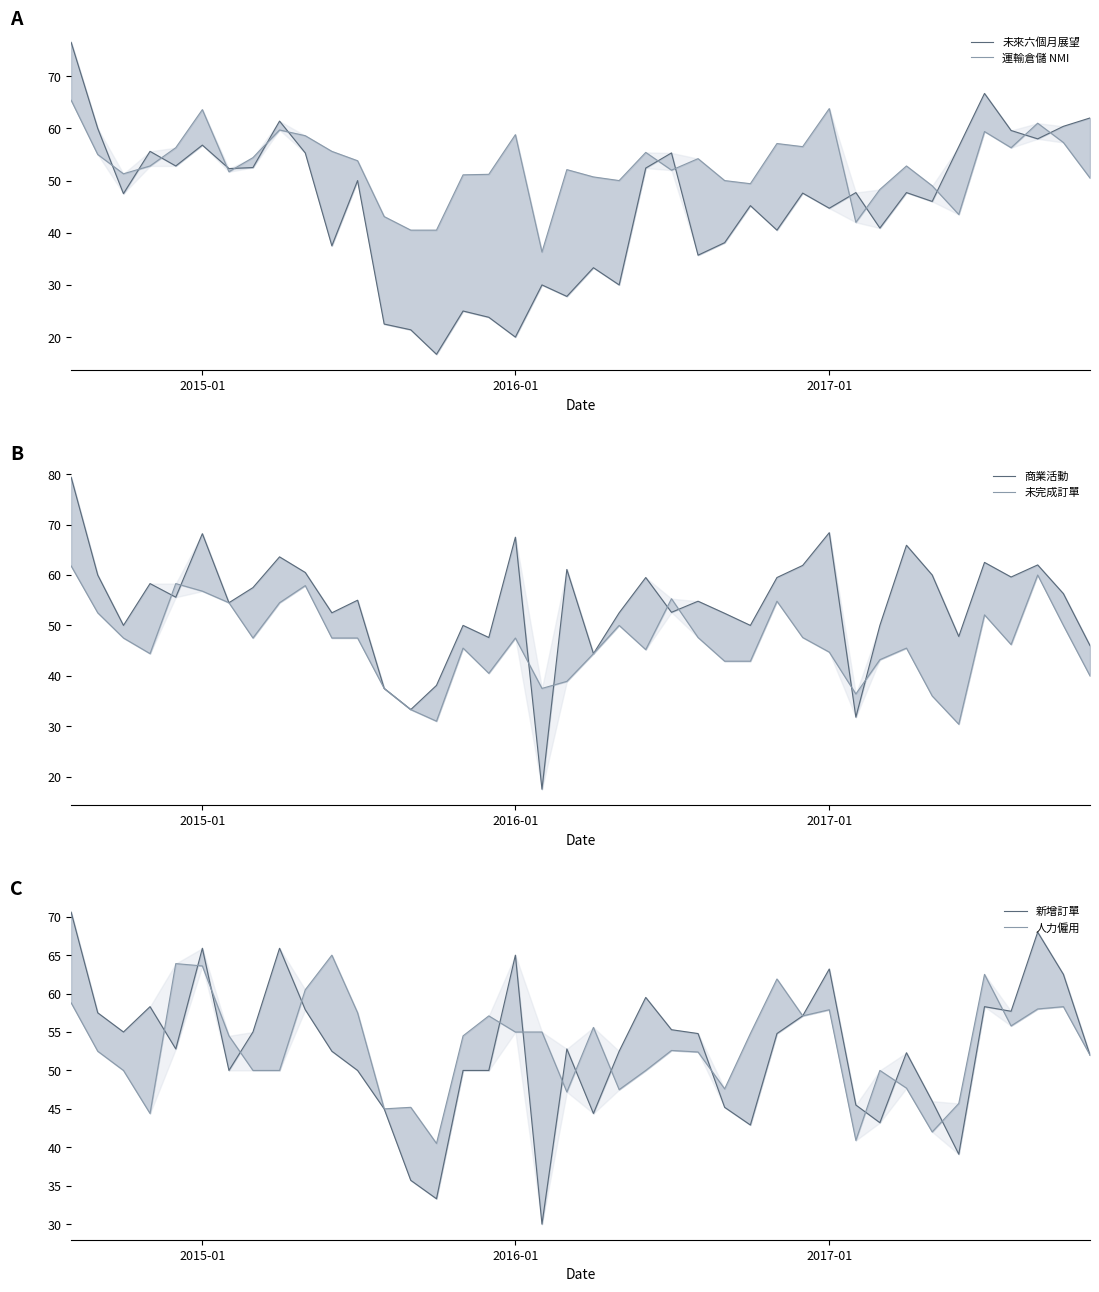

Is the value of 人力僱用 at 34 greater than the value of 運輸倉儲 NMI at 33?

No